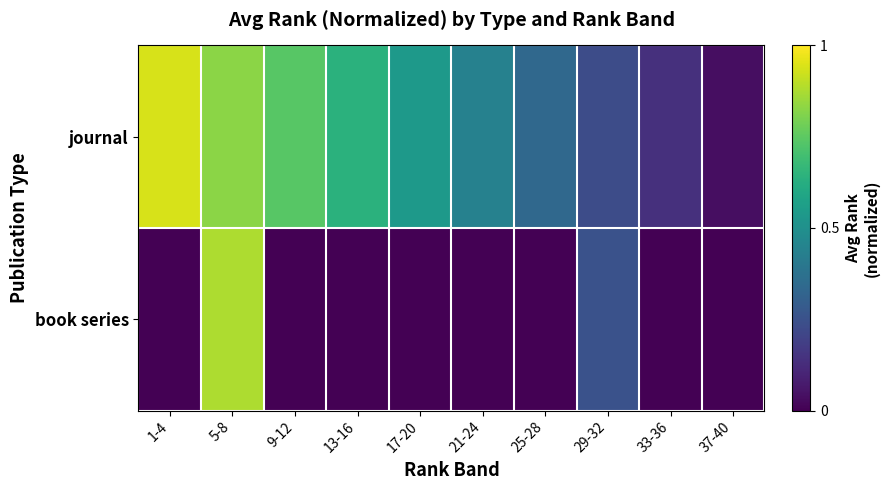

Which series has the widest spread of values?

journal